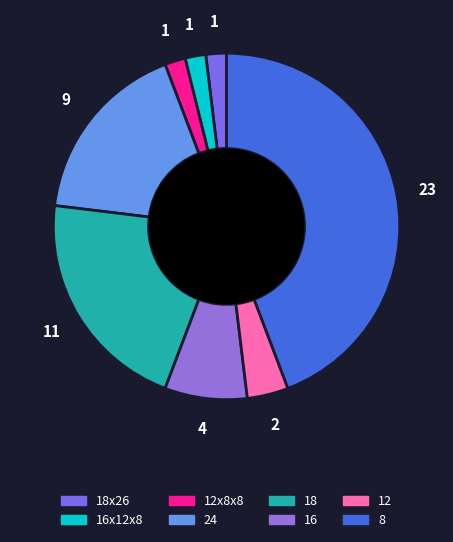

Does 8 account for over 50% of the chart?

No